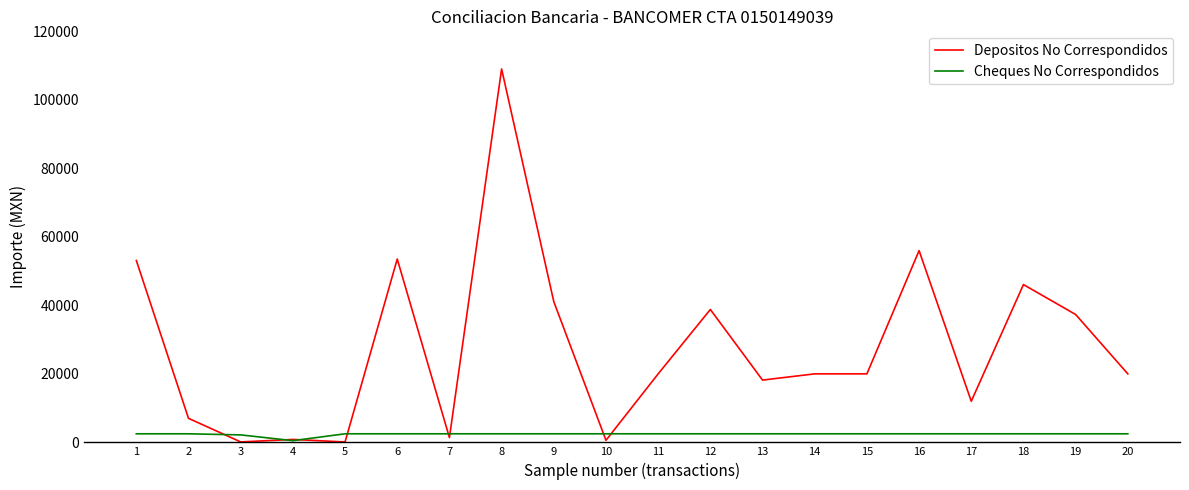

Is the value of Depositos No Correspondidos at 3 greater than the value of Cheques No Correspondidos at 12?

No